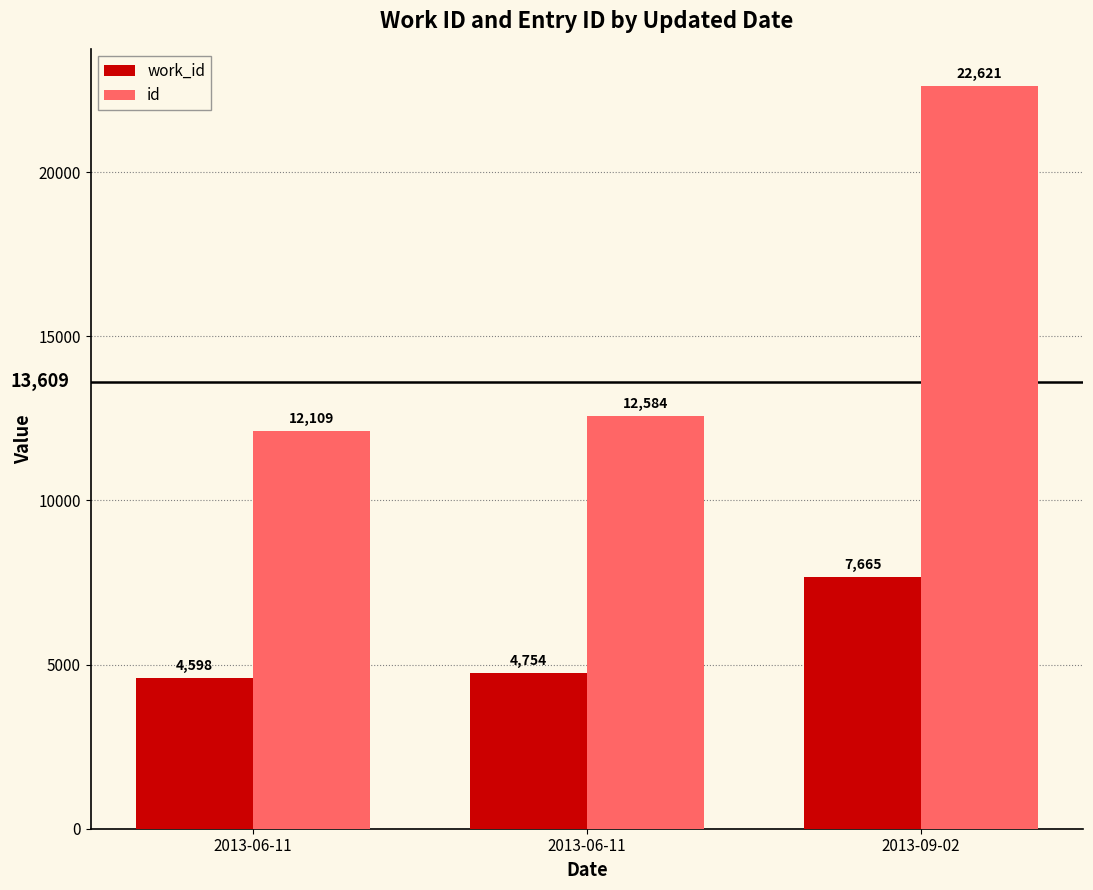

Which series changed the most between 2013-06-11 and 2013-09-02?

id